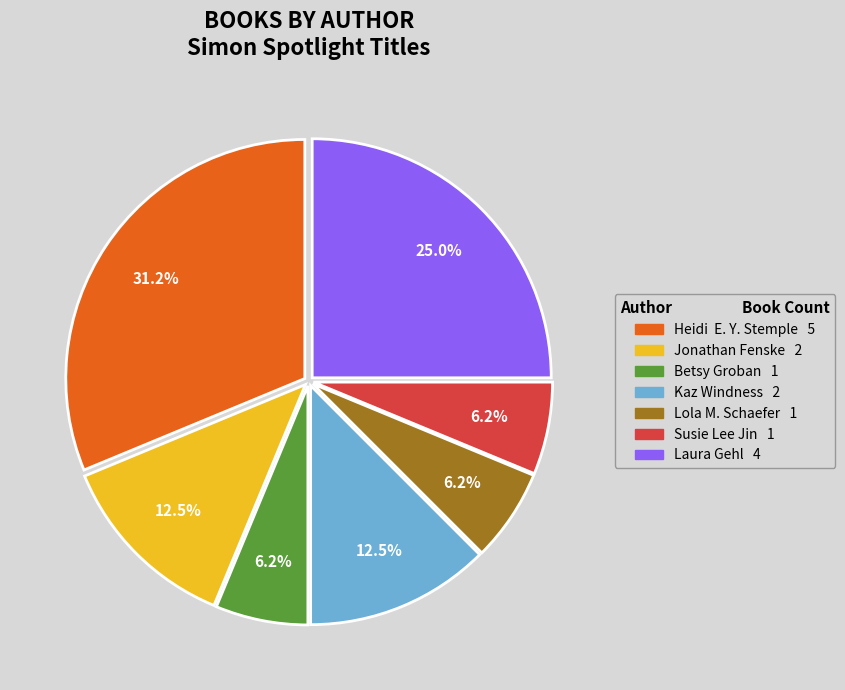

Is there a majority slice in this chart?

No